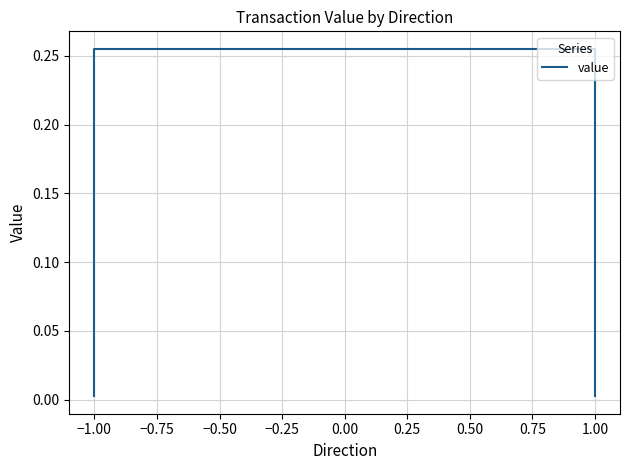

How many lines are shown in the chart?

1